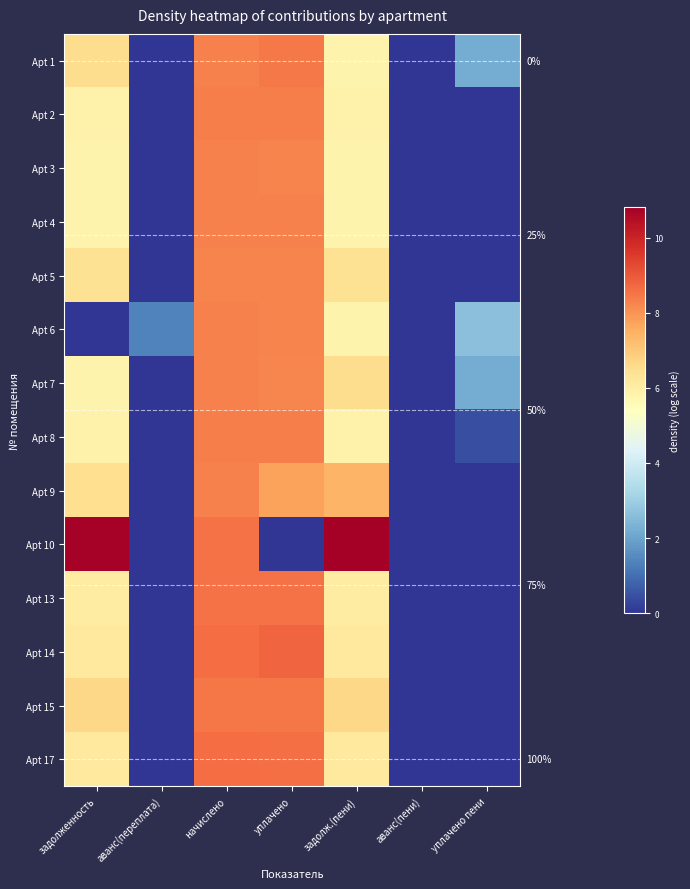

What is the total value across all series at начислено?

117.5